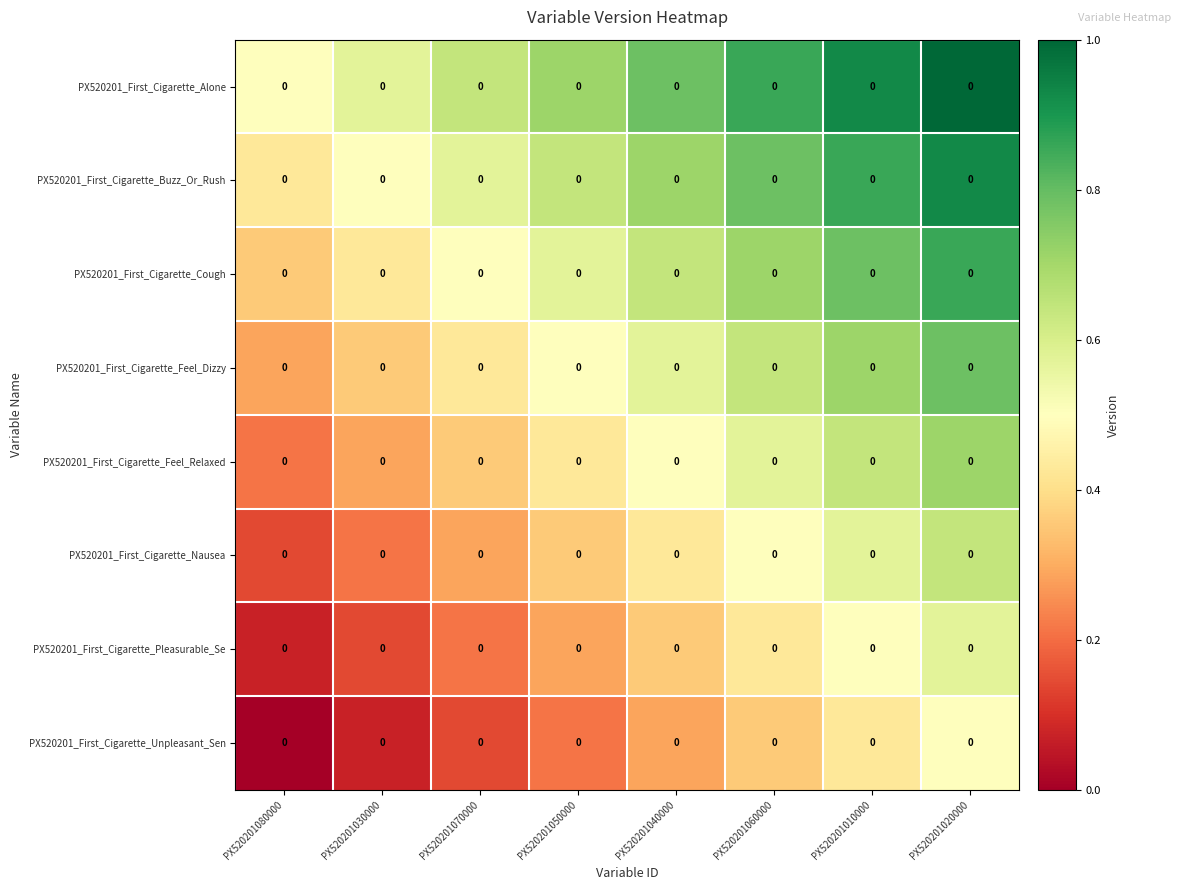

What is the total value across all series at PX520201070000?

3.1